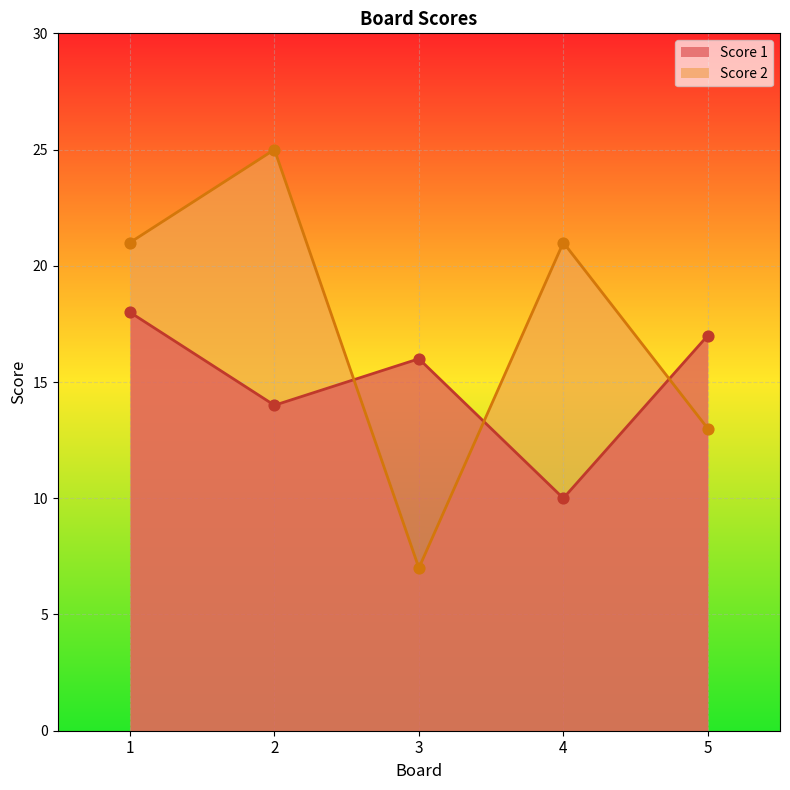

What is the total value across all series at 2?

39